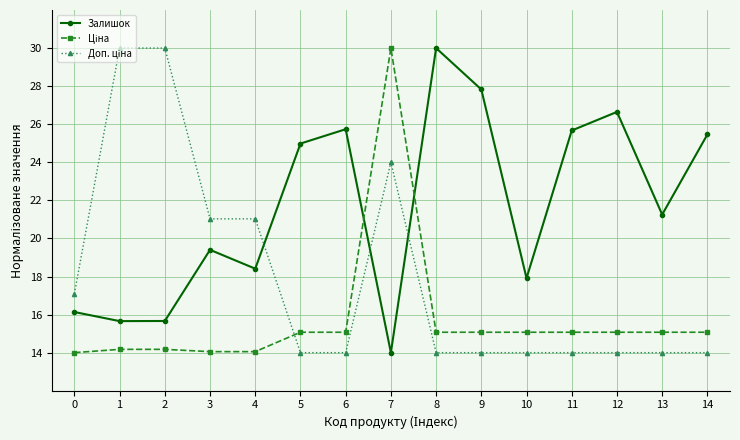

Is it true that Залишок equals 3.4 at 1?

False